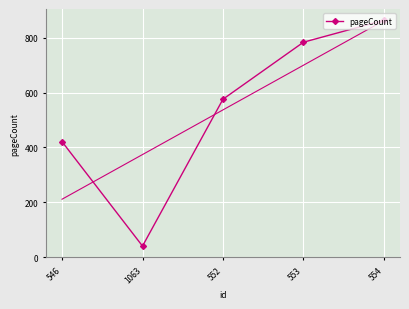

How many lines are shown in the chart?

1